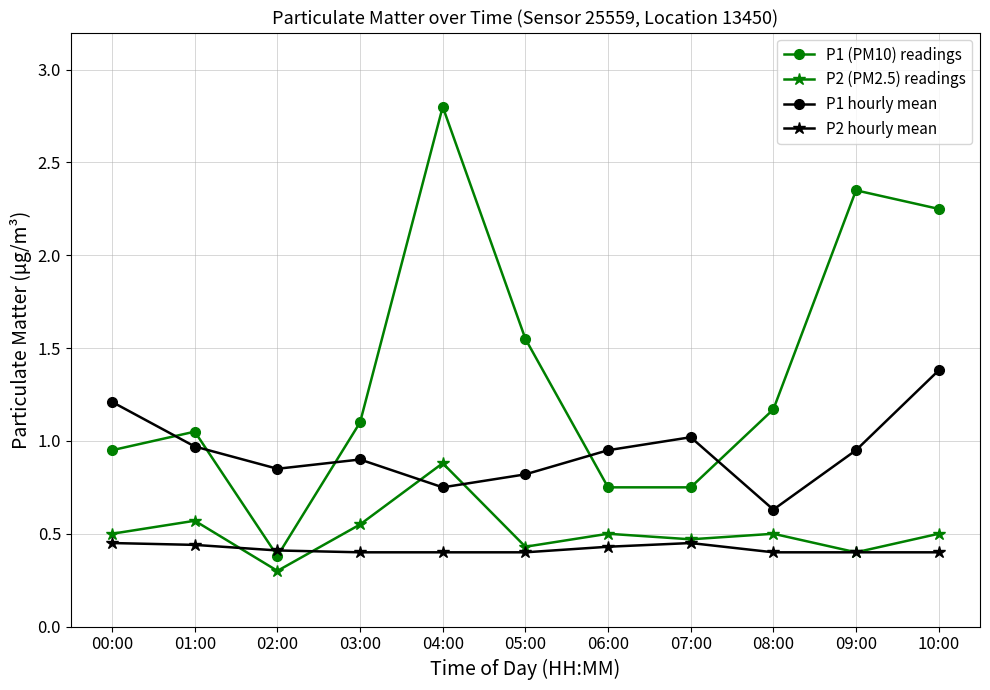

How many data points in P1 (PM10) readings are less than 1?

4